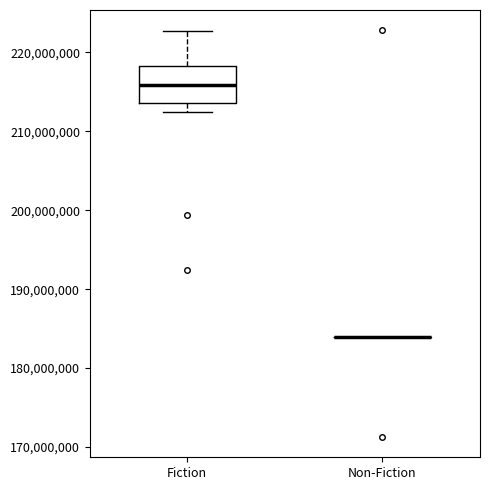

Reading left to right, transcribe this box plot: for each box, give where its median line is, the range the box spans, and where its two whiskers end, as read against the y-axis. The values are not printed on the chart, so give them approximately, as read against the axis.

Fiction: median 216000000, box 214000000 to 218000000, whiskers 212000000 to 223000000
Non-Fiction: box collapsed to a line at 184000000, whiskers 184000000 to 184000000